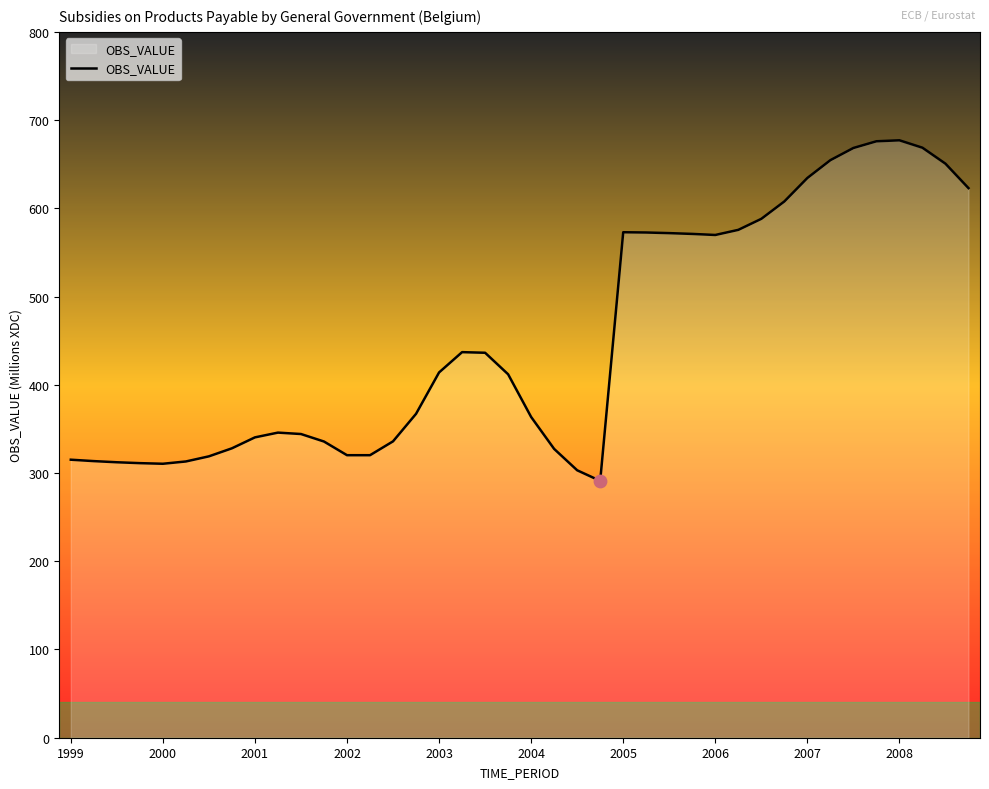

What is the difference between the maximum and minimum values?

386.0